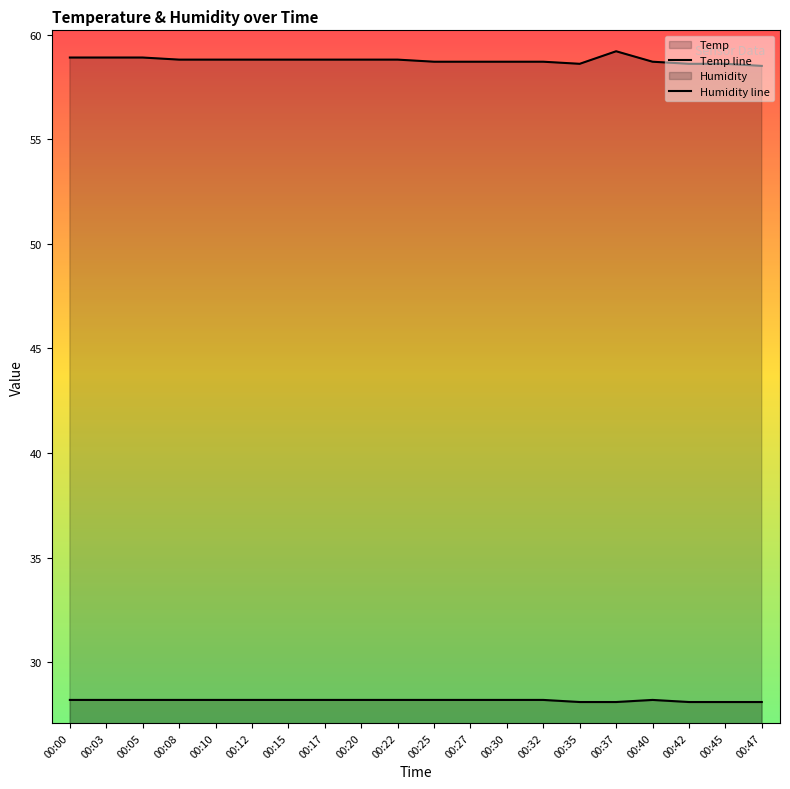

Which series has the largest total across all categories?

Humidity